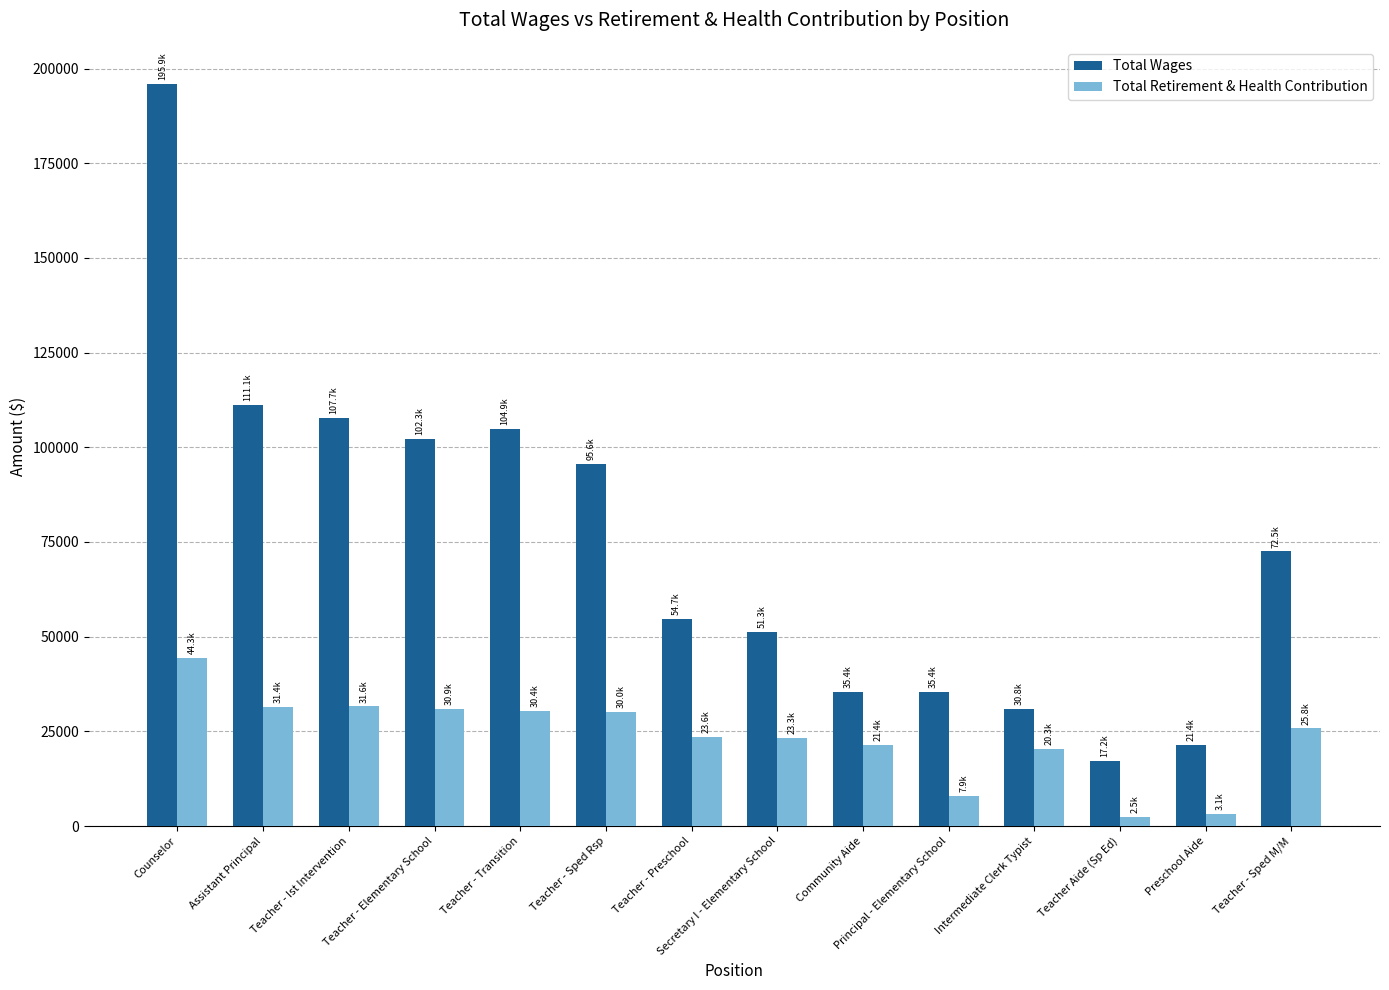

At which category is the sum across all series the highest?

Counselor